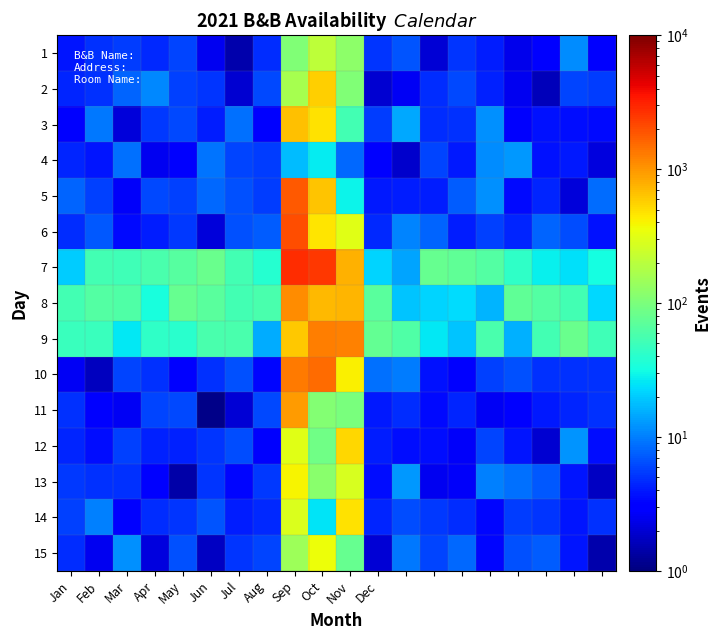

How many distinct data groups are displayed?

15